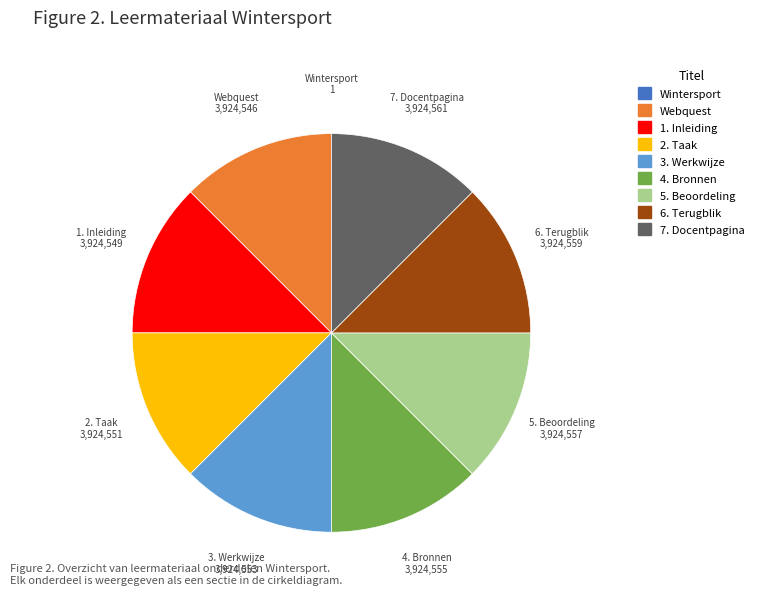

Is the sum of 2. Taak and 5. Beoordeling greater than half?

No